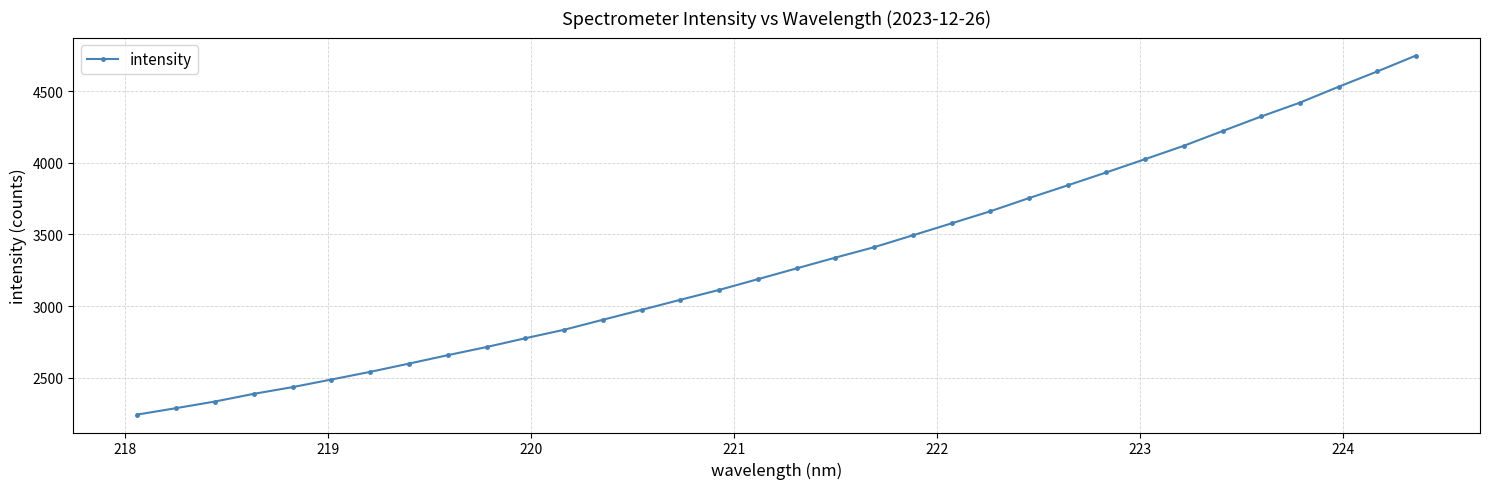

True or false: the data has more than 2 interior local peaks.

False